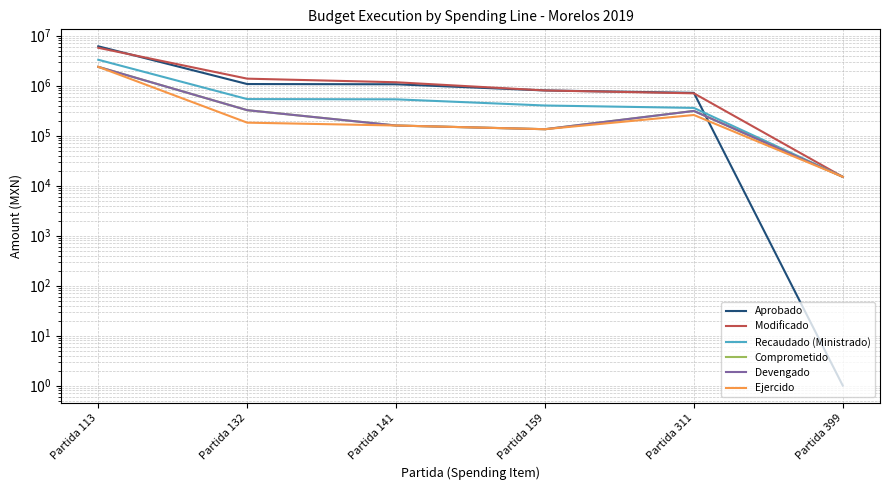

True or false: Recaudado (Ministrado) has more than 0 points higher than both neighbors.

False